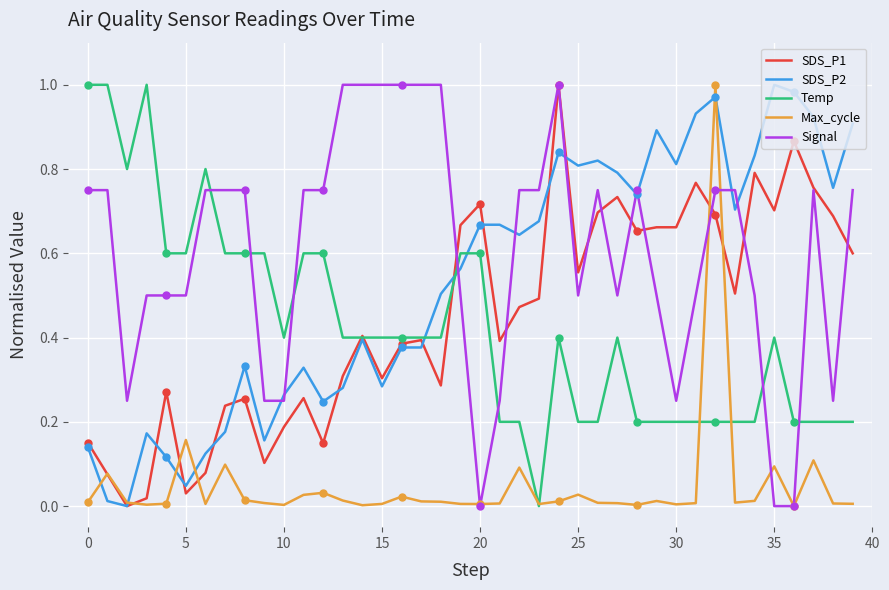

True or false: Signal has a value of 0.9 at 5.

False